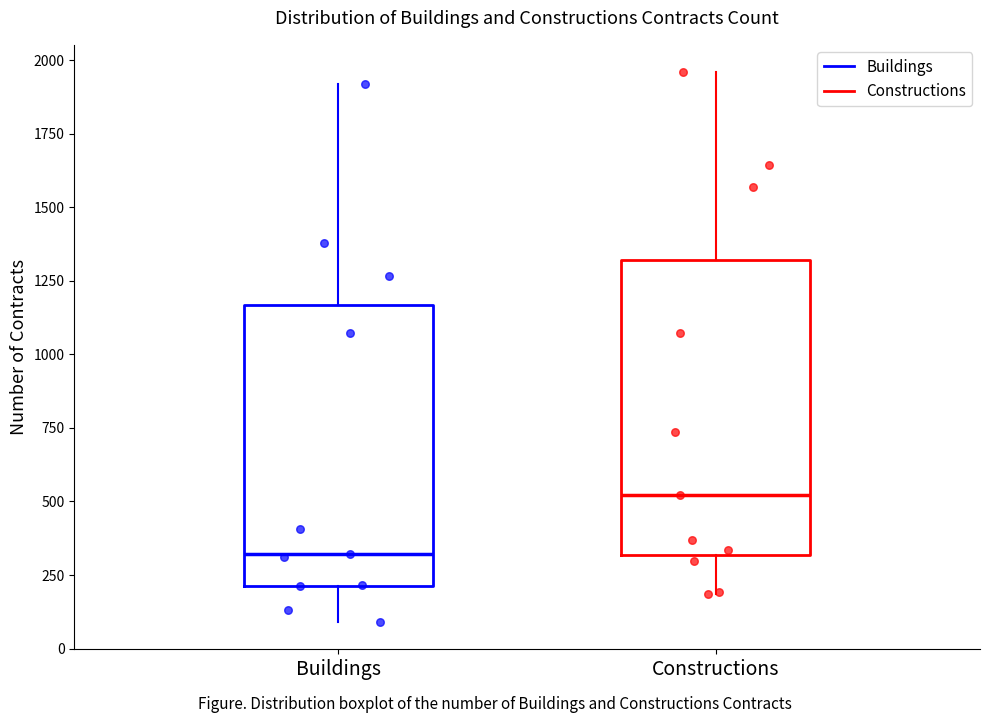

Which box has the highest median line?

Constructions